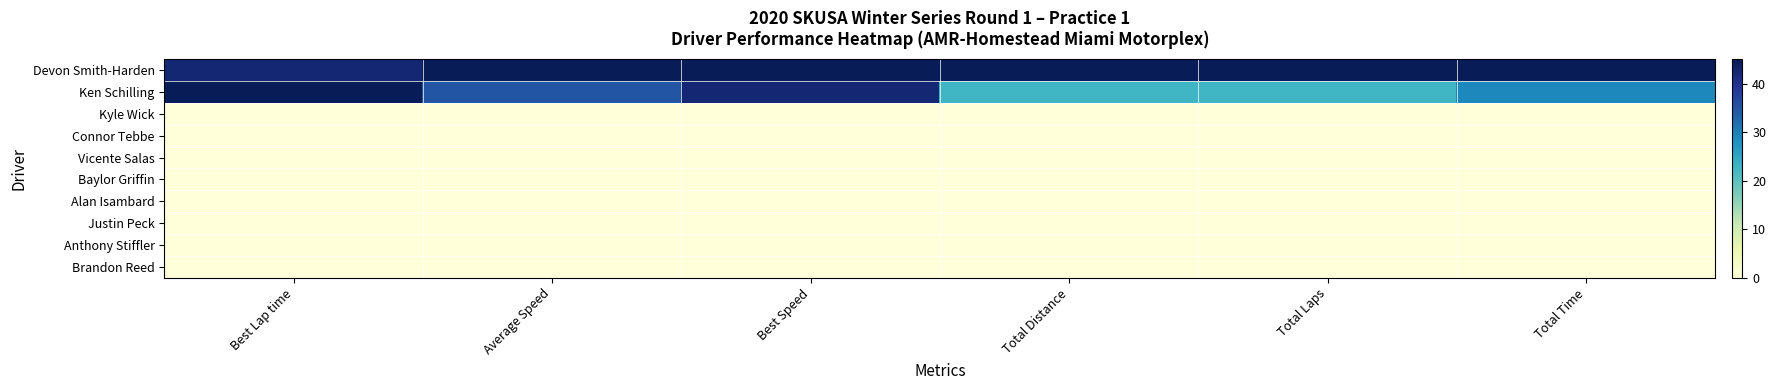

List the series in order of their peak value, highest first.

Devon Smith-Harden, Ken Schilling, Kyle Wick, Connor Tebbe, Vicente Salas, Baylor Griffin, Alan Isambard, Justin Peck, Anthony Stiffler, Brandon Reed